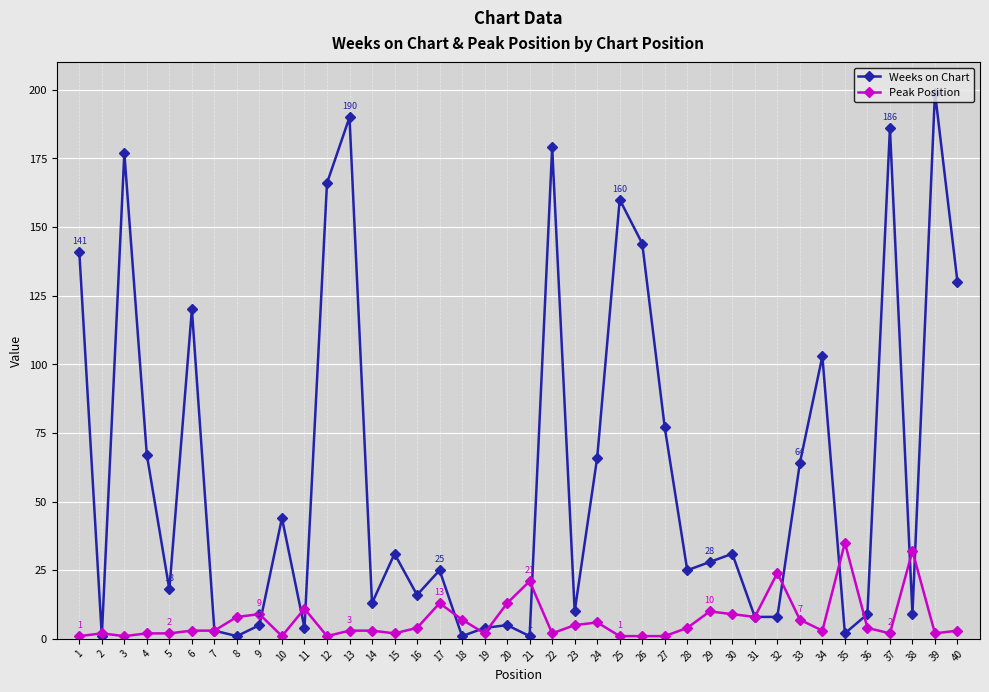

Which series changed the most between 23 and 32?

Peak Position